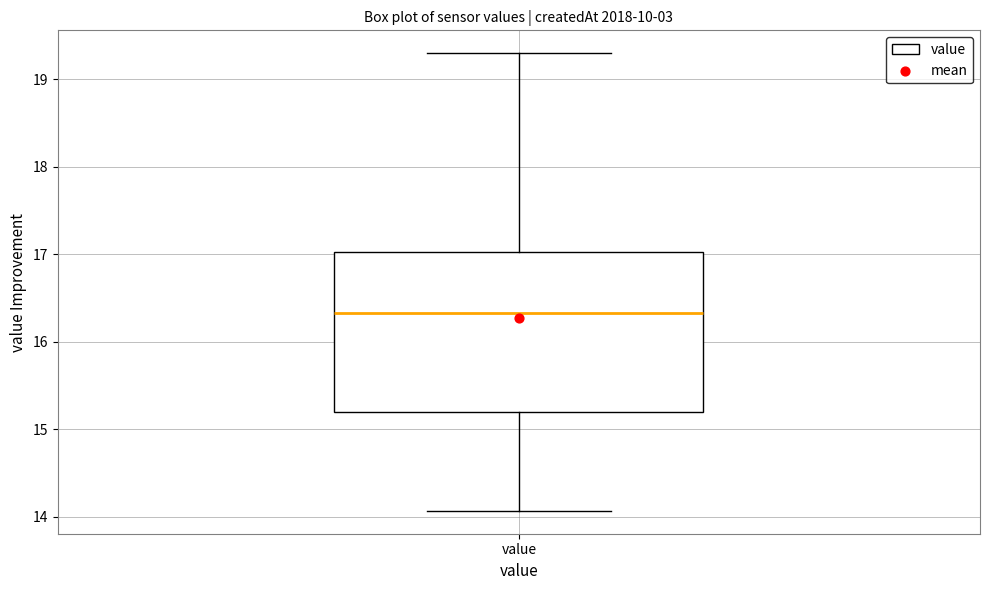

Transcribe this box plot: give where the median line is, the range the box spans, and where the two whiskers end, as read against the y-axis. The values are not printed on the chart, so give them approximately, as read against the axis.

median 16.3, box 15.2 to 17.0, whiskers 14.1 to 19.3